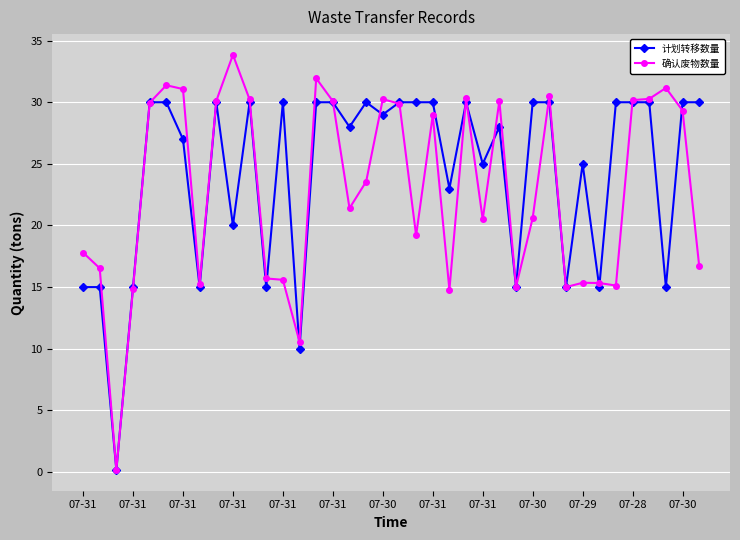

Which series has the widest spread of values?

确认废物数量